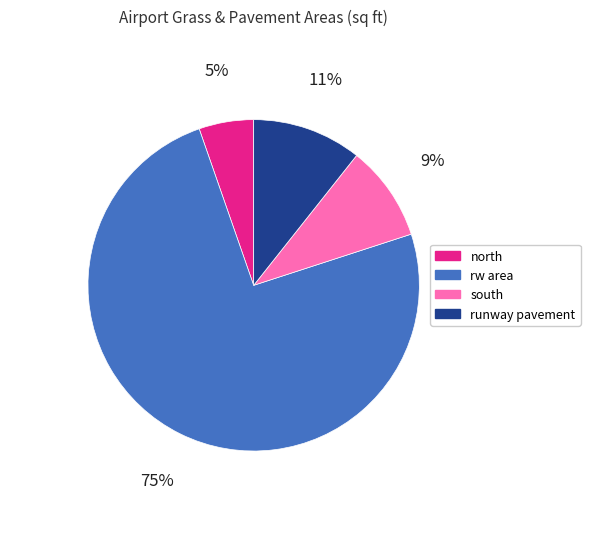

To the nearest percent, what percentage of the pie is north?

5%